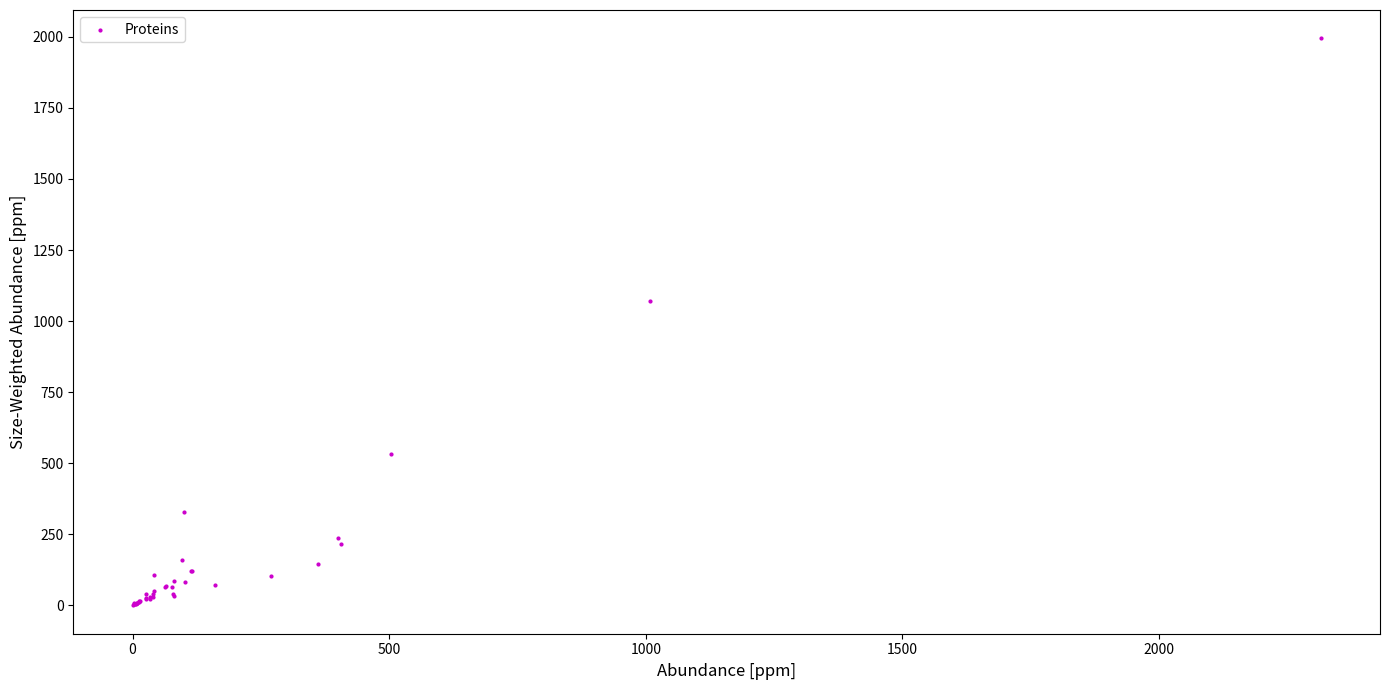

What Y value in the scatter plot is closest to 997?

1069.6